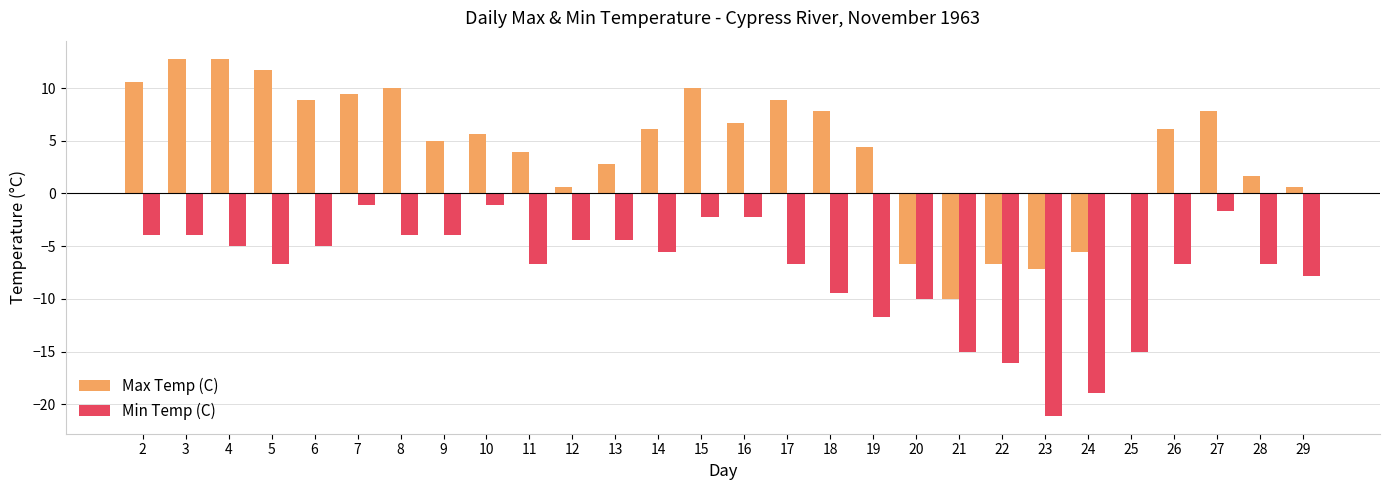

Which series changed the most between 3 and 18?

Min Temp (C)